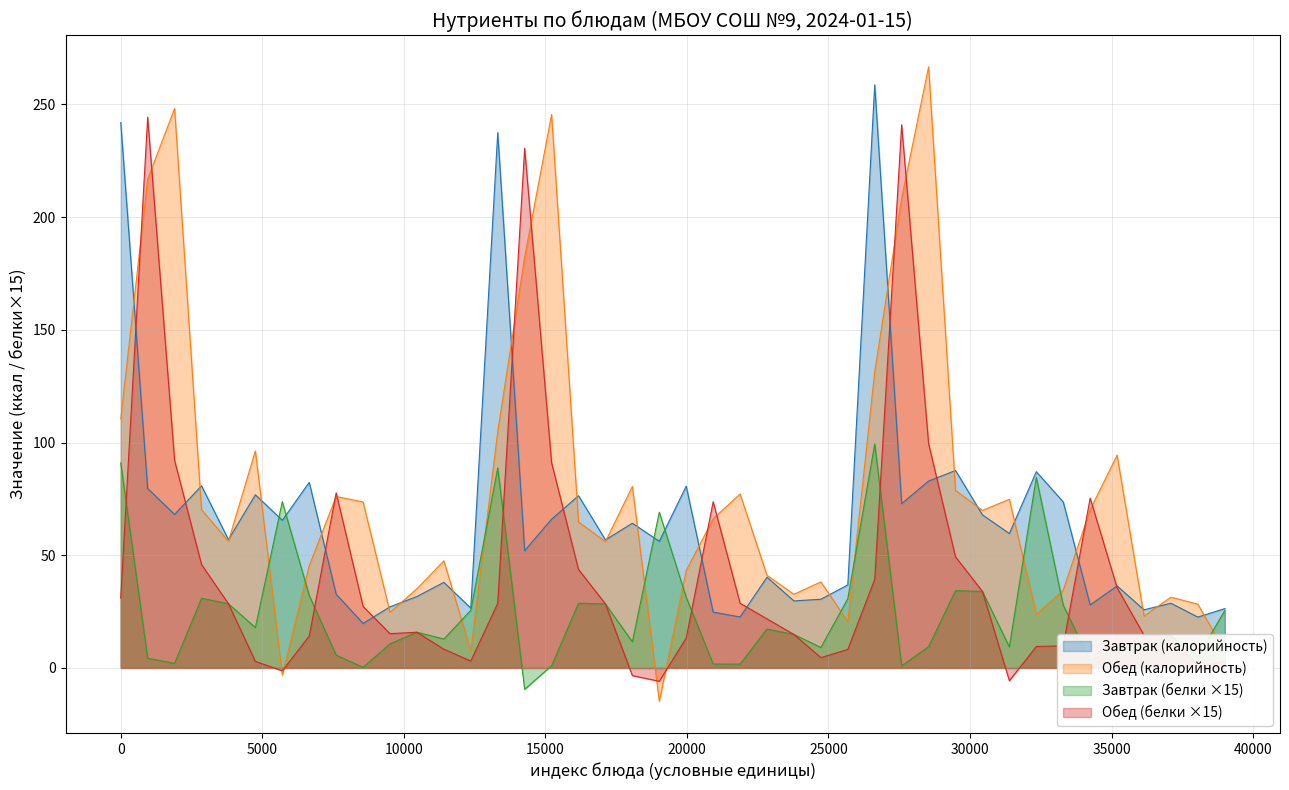

After their last crossing, which series has the higher values: Обед (калорийность) or Завтрак (белки ×15)?

Завтрак (белки ×15)